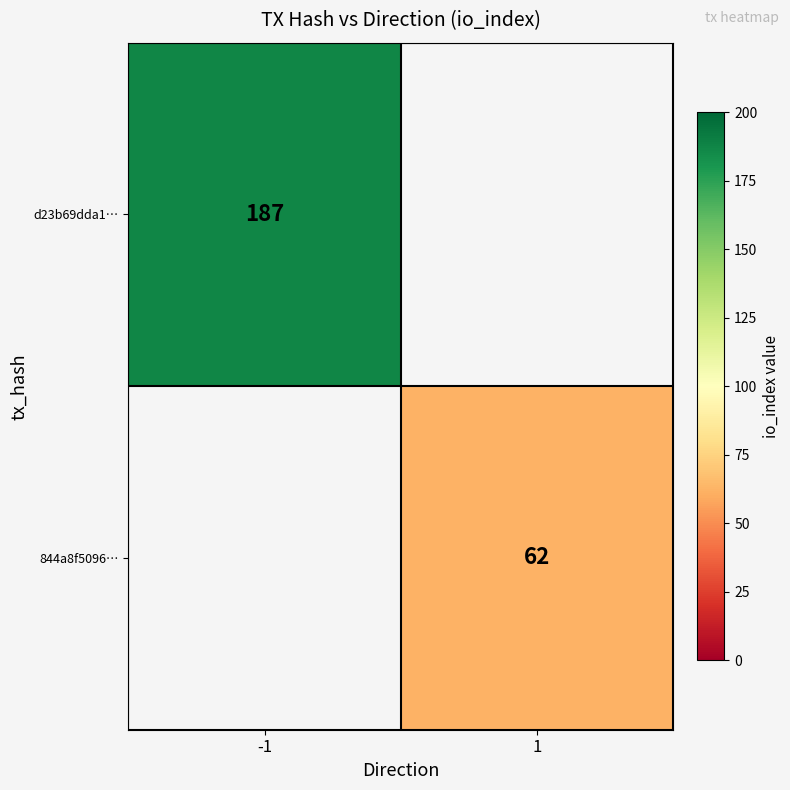

What is the greatest value displayed?

187.0